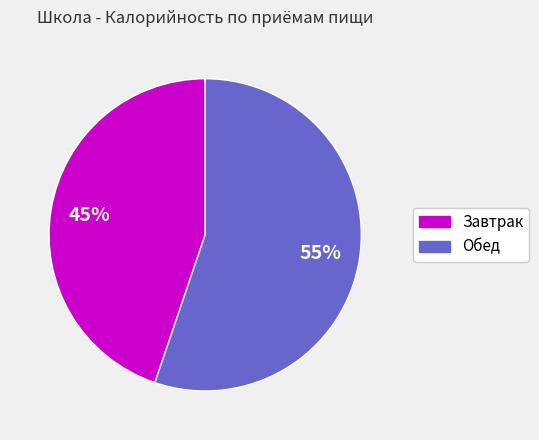

Is the sum of Обед and Завтрак greater than half?

Yes